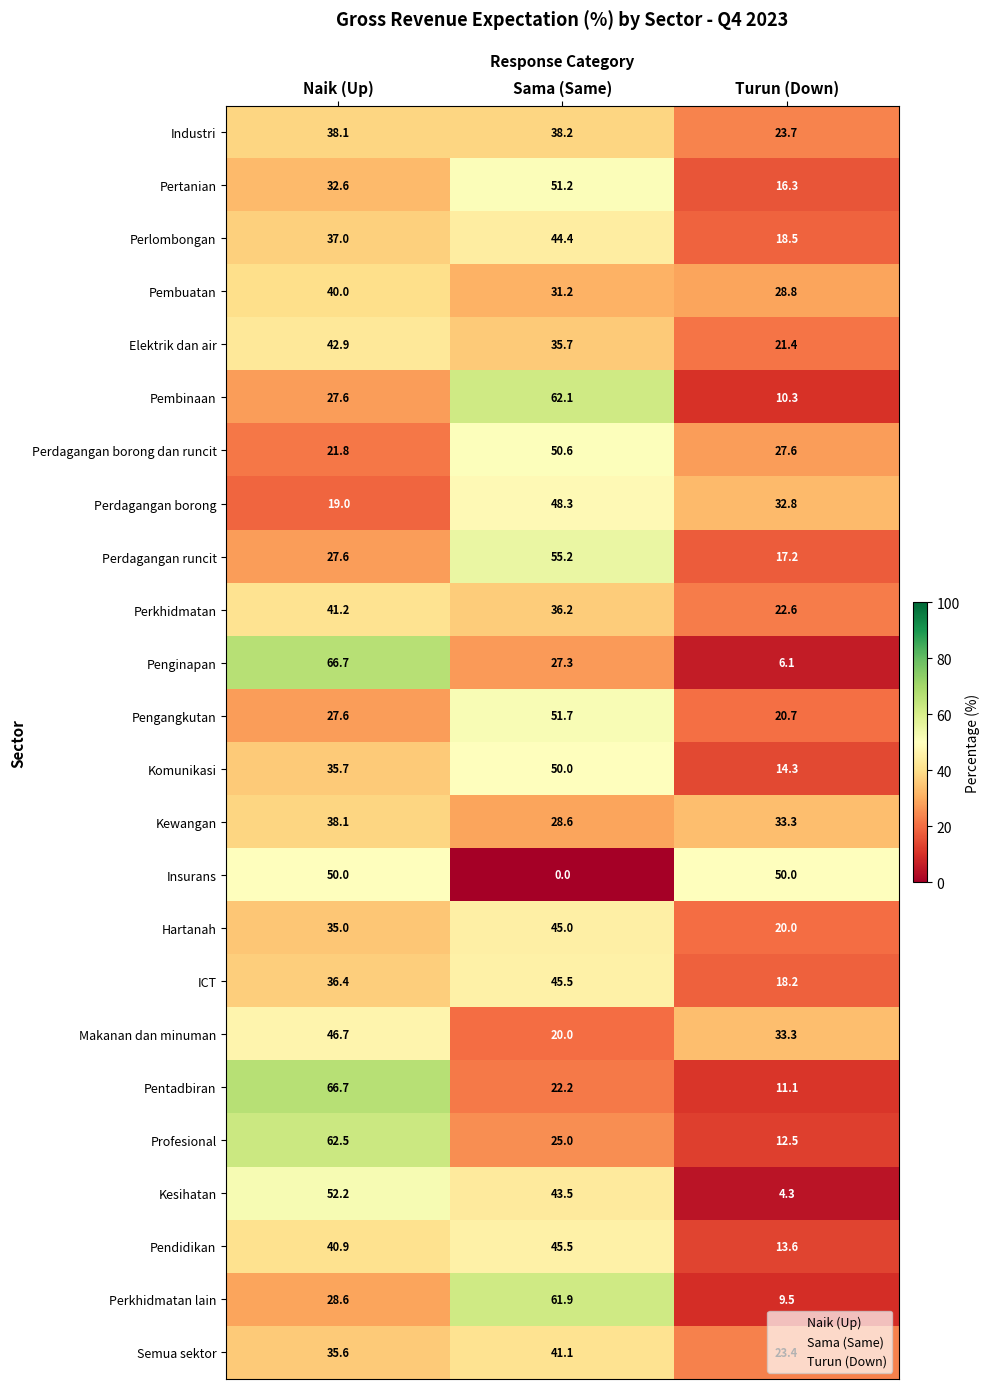

Where is Komunikasi nearest to the value 32?

Naik (Up)